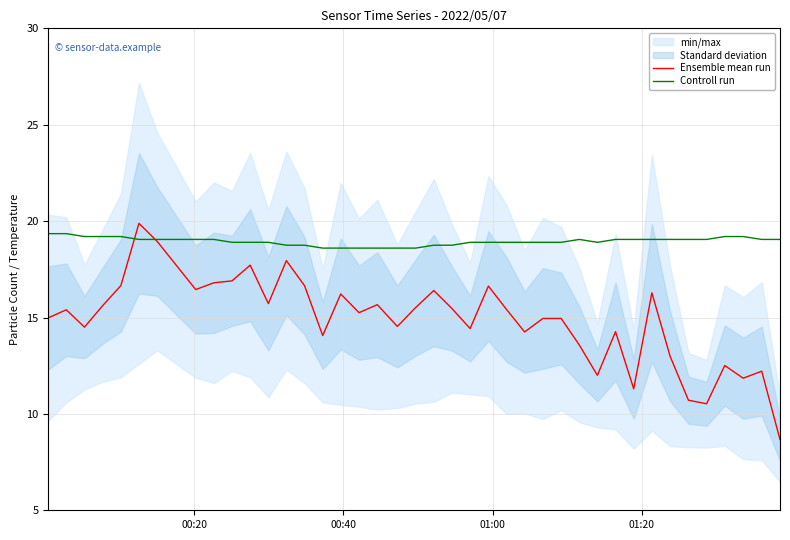

How many lines are shown in the chart?

2